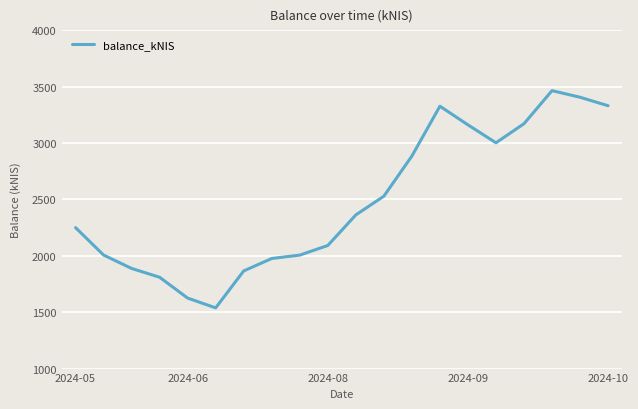

Does the chart display data point markers on the line(s)?

No